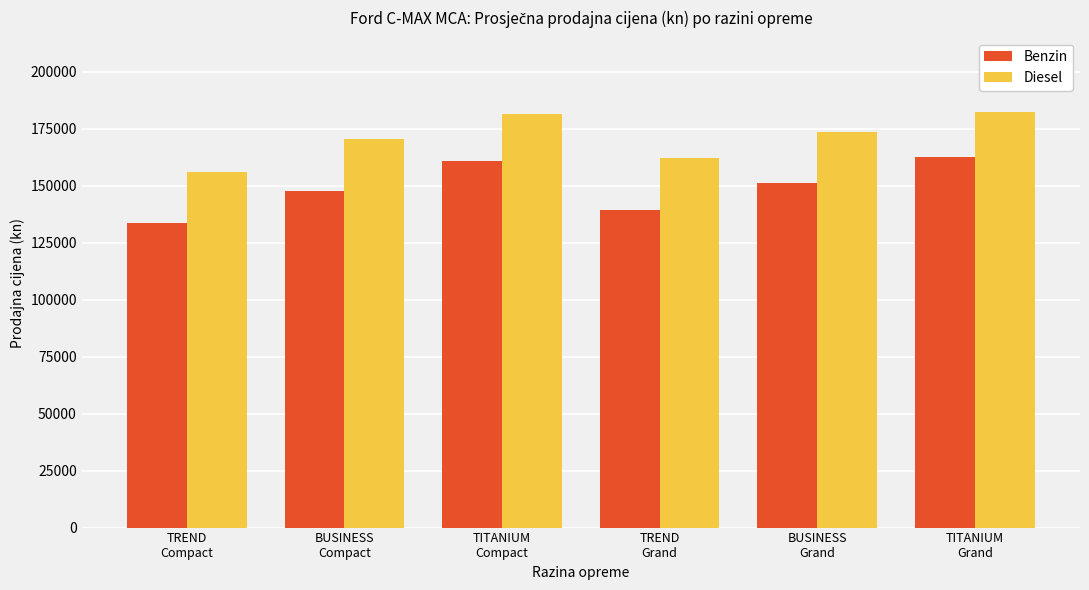

What is the difference between the maximum and minimum values in the Diesel series?

26029